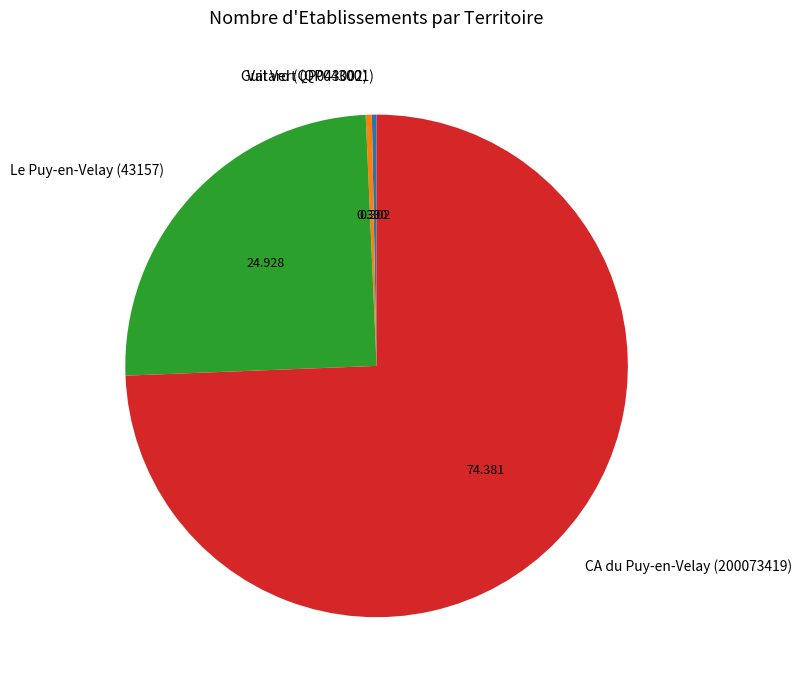

Do Guitard (QP043002) and Val Vert (QP043001) together represent more than half of the pie?

No